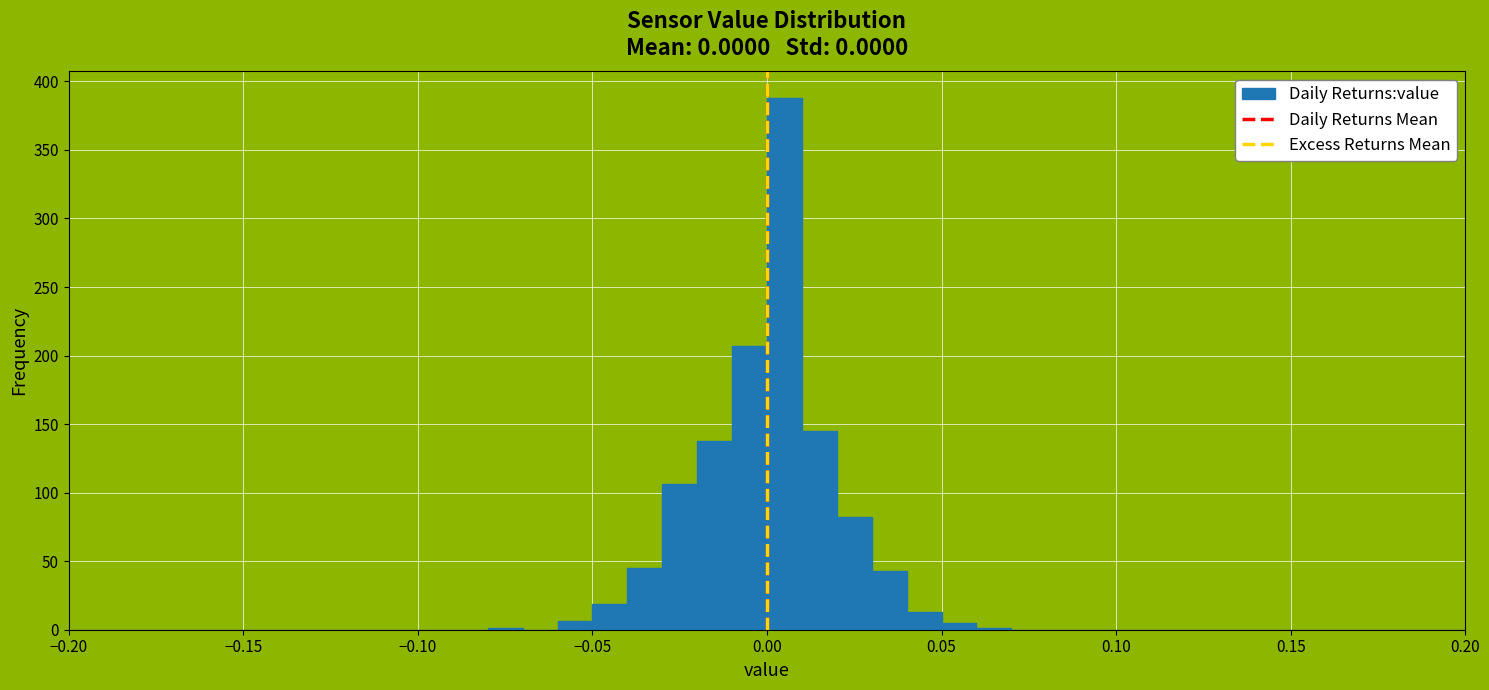

Around what value on the x-axis is the tallest bar? Give the approximate position of its centre, as read against the axis.

0.005